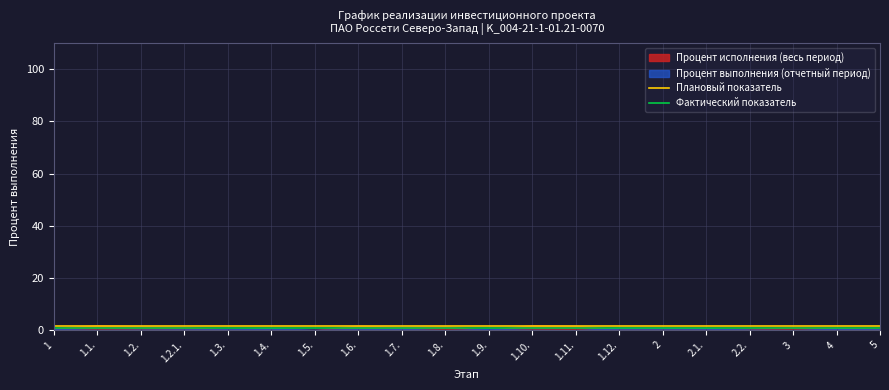

Which series has the largest range (max minus min)?

Процент исполнения (весь период)